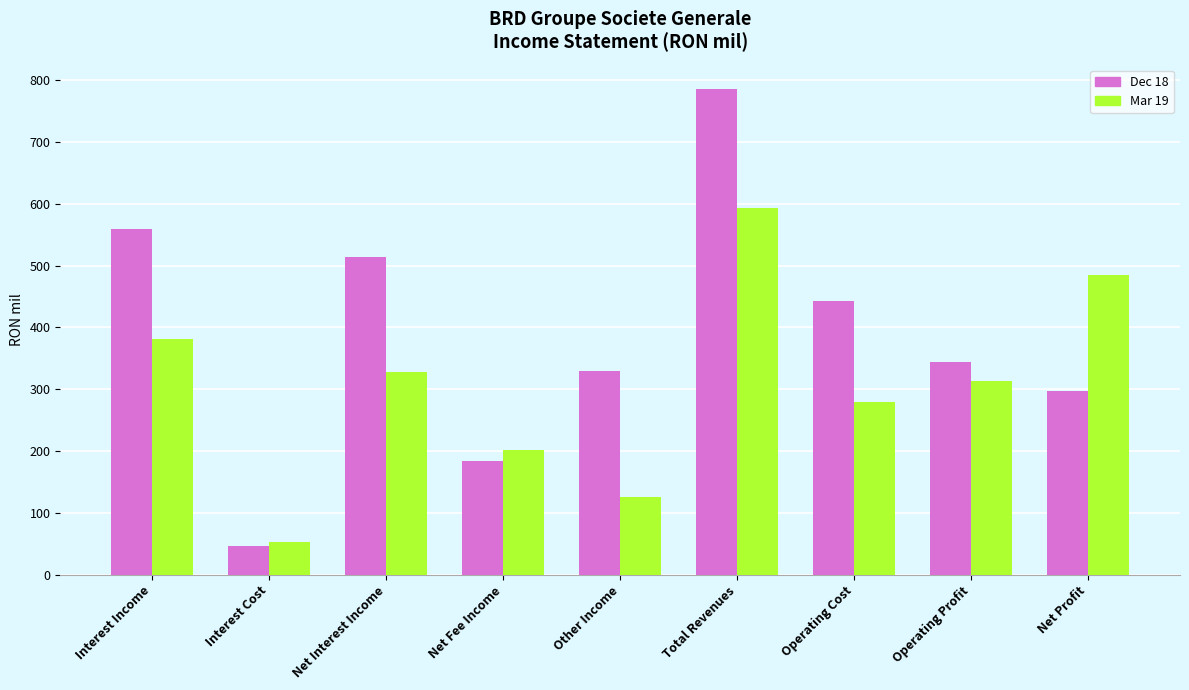

Where is Mar 19 nearest to the value 322?

Net Interest Income